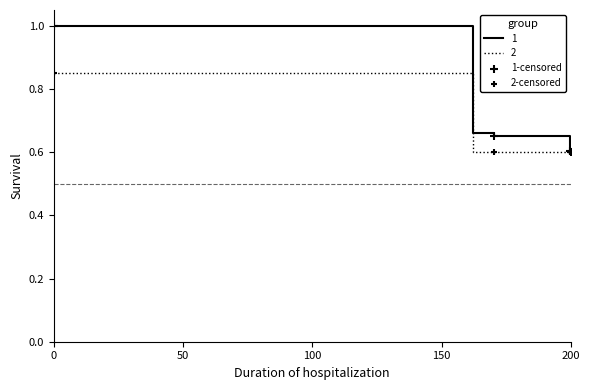

List the series in order of their peak value, highest first.

1, 2